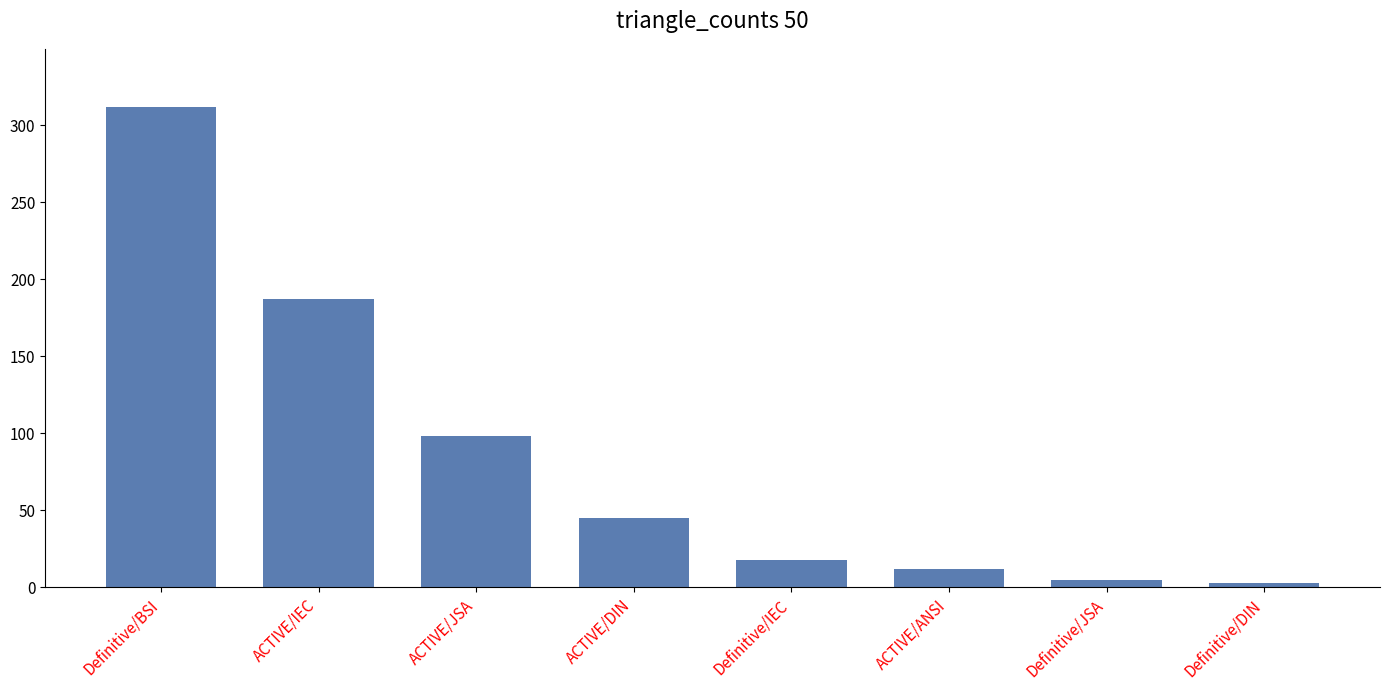

What is the ratio of the value at Definitive/IEC to the value at Definitive/JSA?

3.6